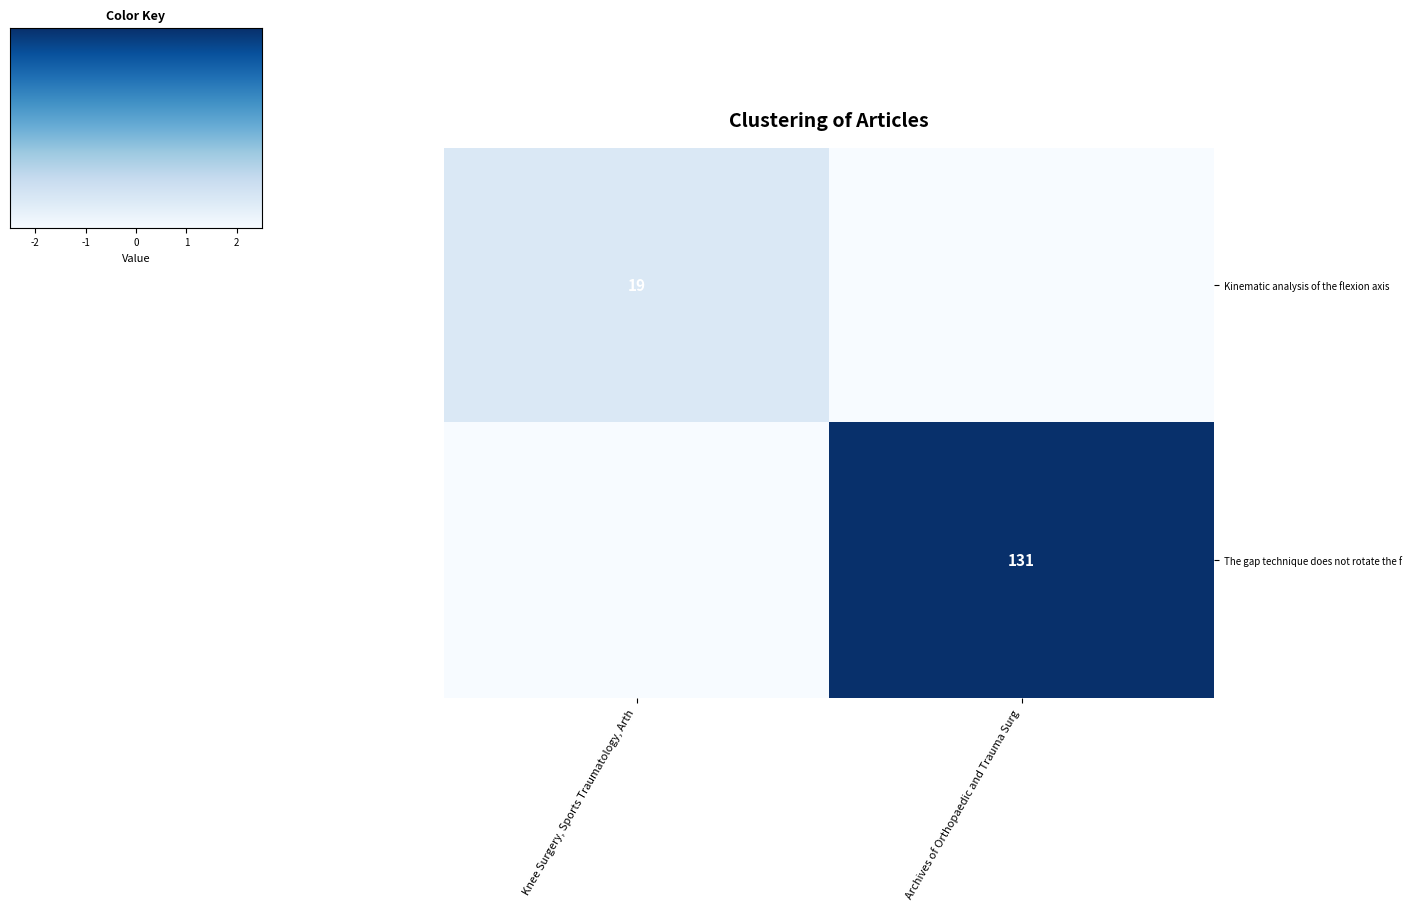

True or false: Kinematic analysis of the flexion axis has a value of 19 at Knee Surgery, Sports Traumatology, Arth.

True